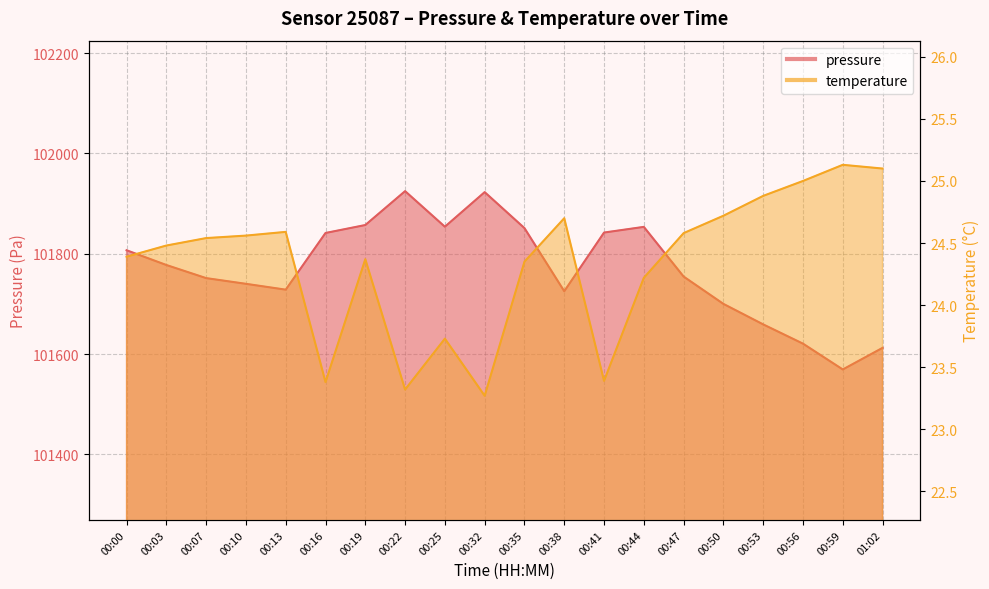

At how many categories does at least one series exceed 50835?

20